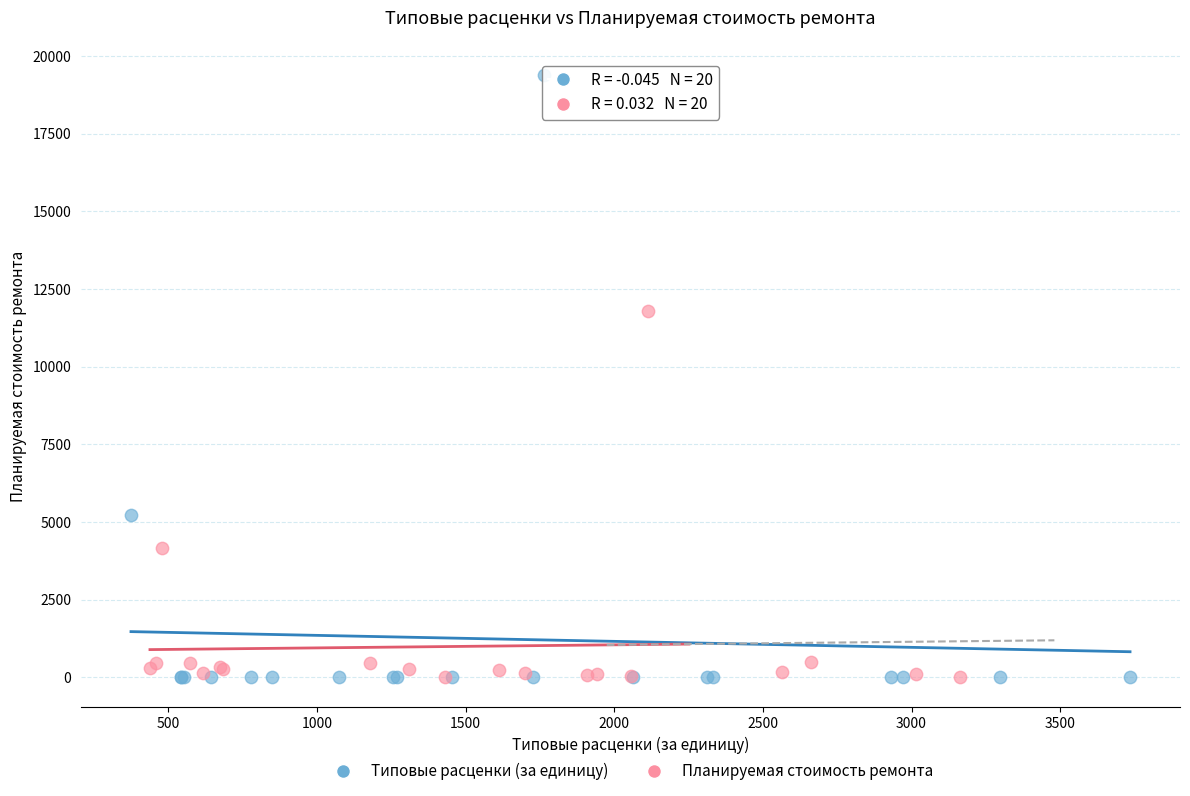

Which series has the widest spread of Y values?

Типовые расценки (за единицу)